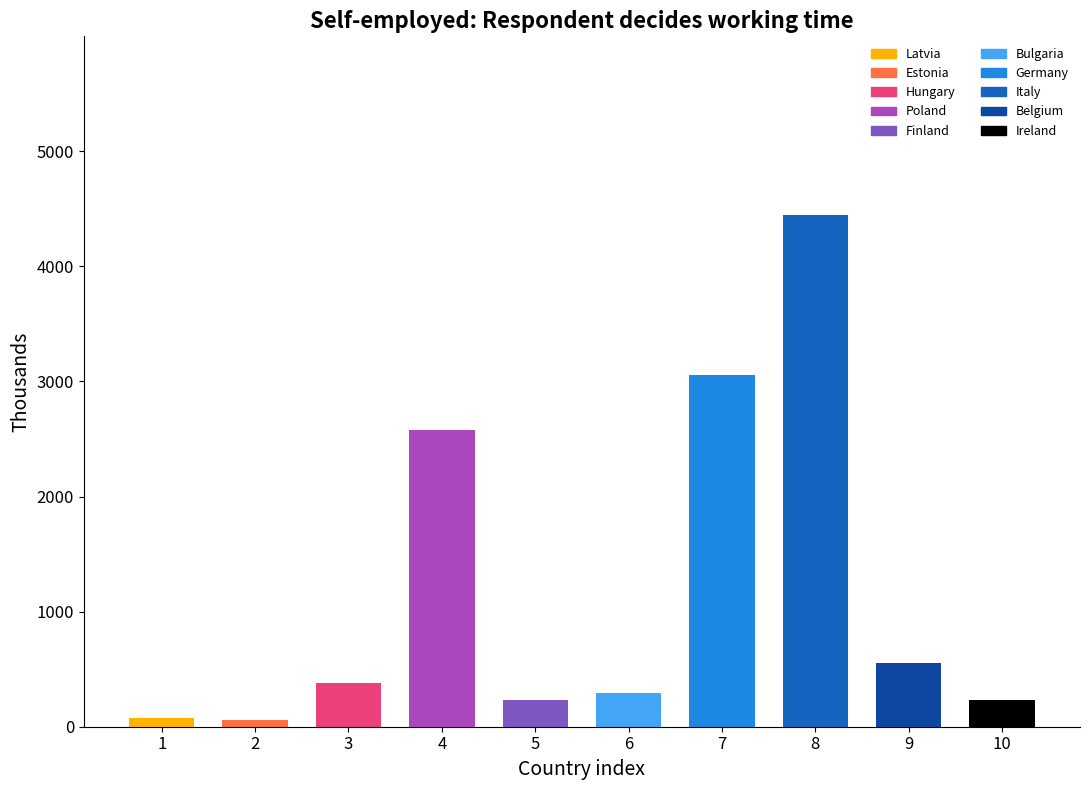

What is the difference between the The respondent decides values at Belgium and Germany?

2505.3